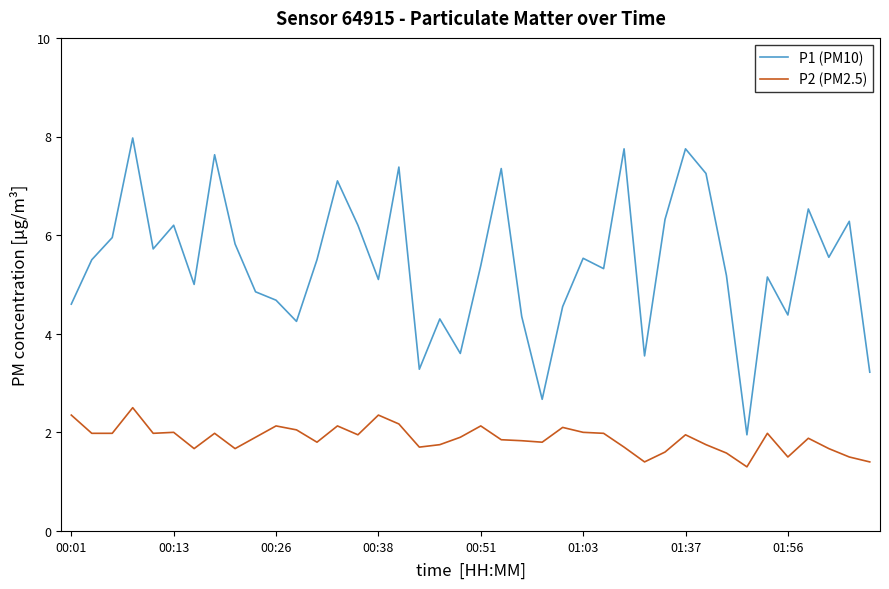

What is the difference between the maximum and minimum values in the P2 (PM2.5) series?

1.2